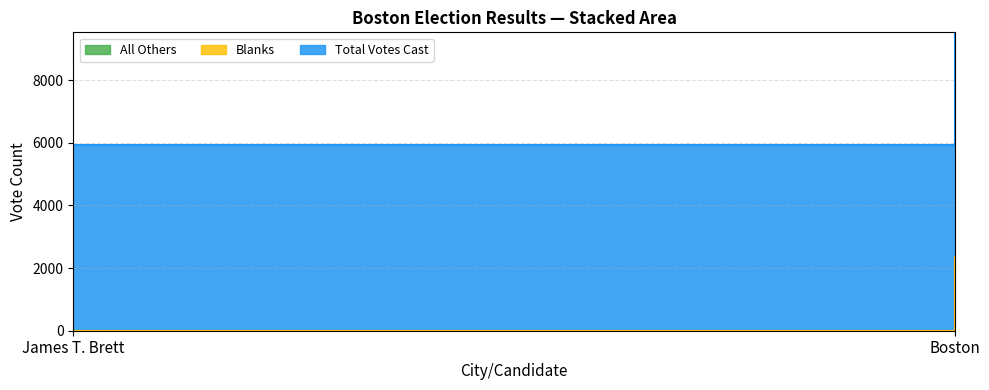

Where is All Others nearest to the value 1180?

James T. Brett